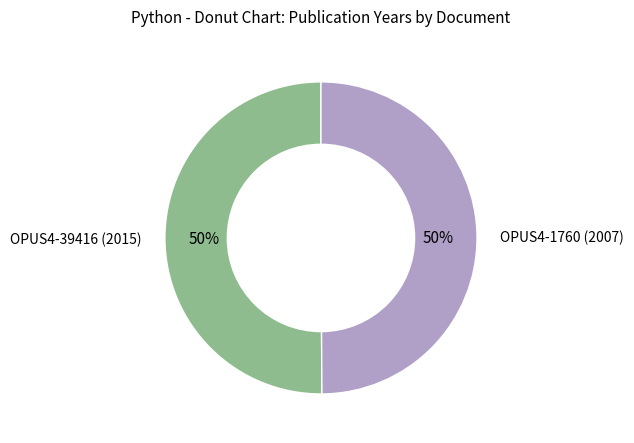

Do OPUS4-39416 (2015) and OPUS4-1760 (2007) together represent more than half of the pie?

Yes